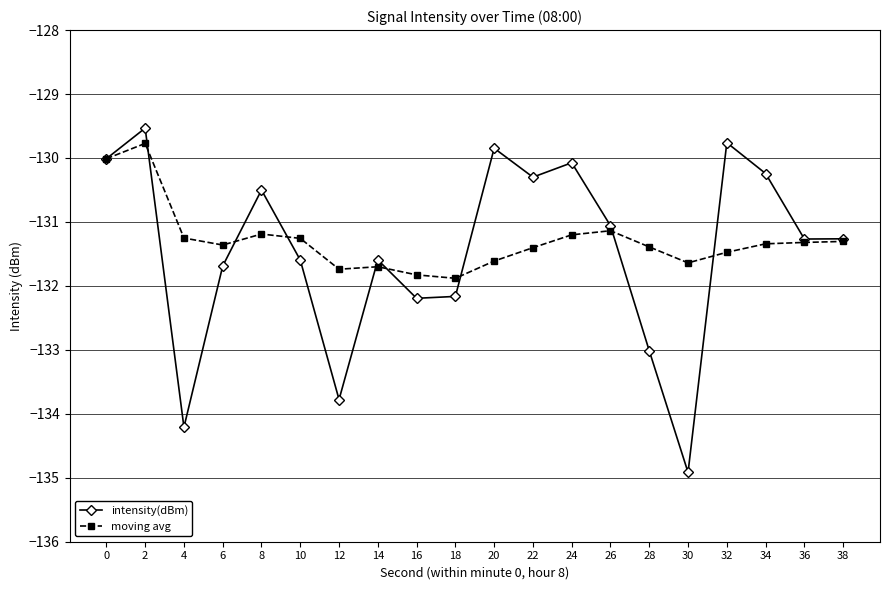

Is this an area chart (filled region under the line)?

No